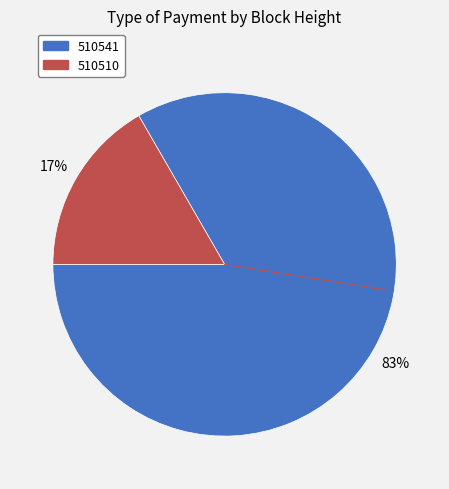

To the nearest percent, what portion does 510541 represent?

83%